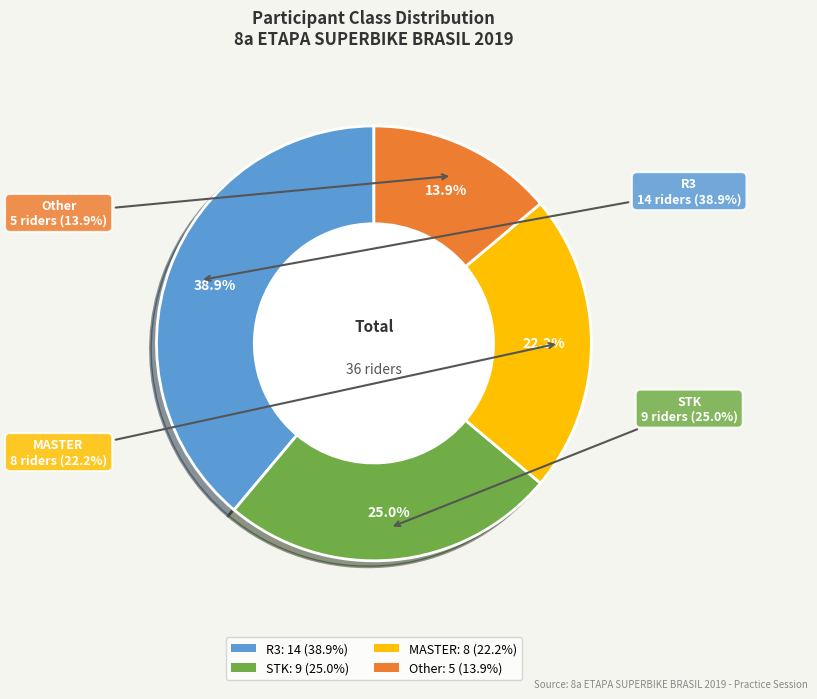

What is the total percentage of MASTER and STK?

47.2%